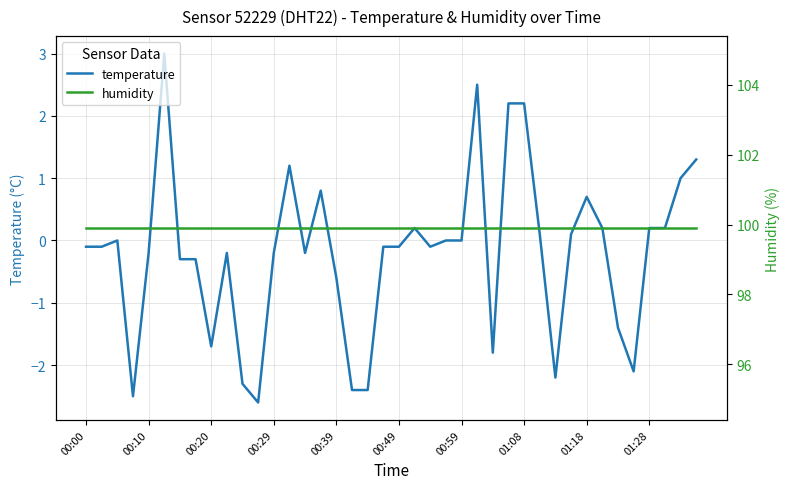

Is it true that temperature equals 2.5 at 25?

True